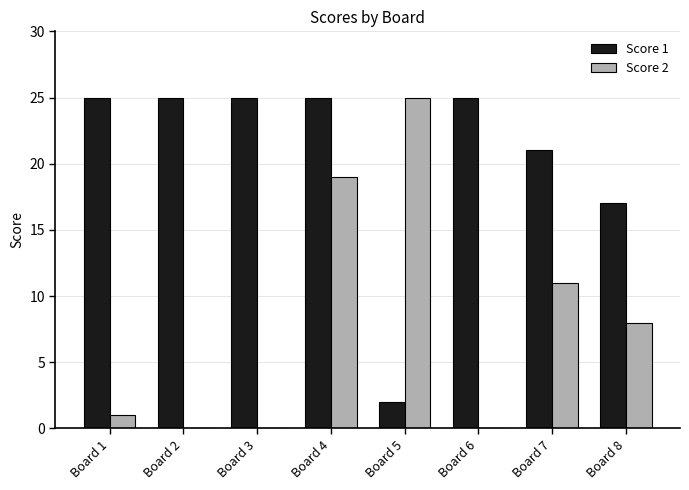

The Score 1 series shows 21 at Board 7. True or false?

True